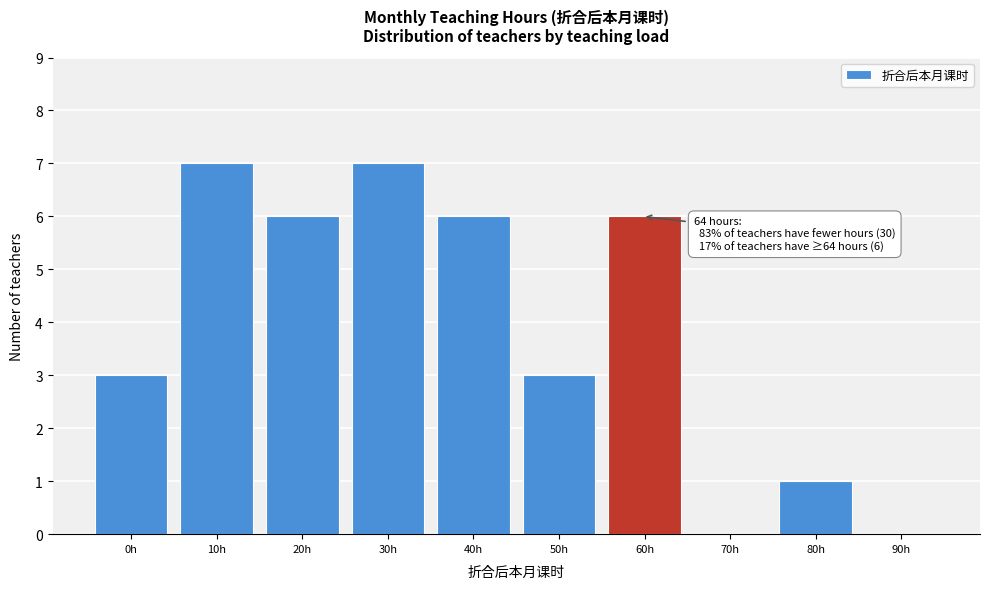

Reading left to right, what are all the values shown in this chart?

0h=3	10h=7	20h=6	30h=7	40h=6	50h=3	60h=6	70h=0	80h=1	90h=0